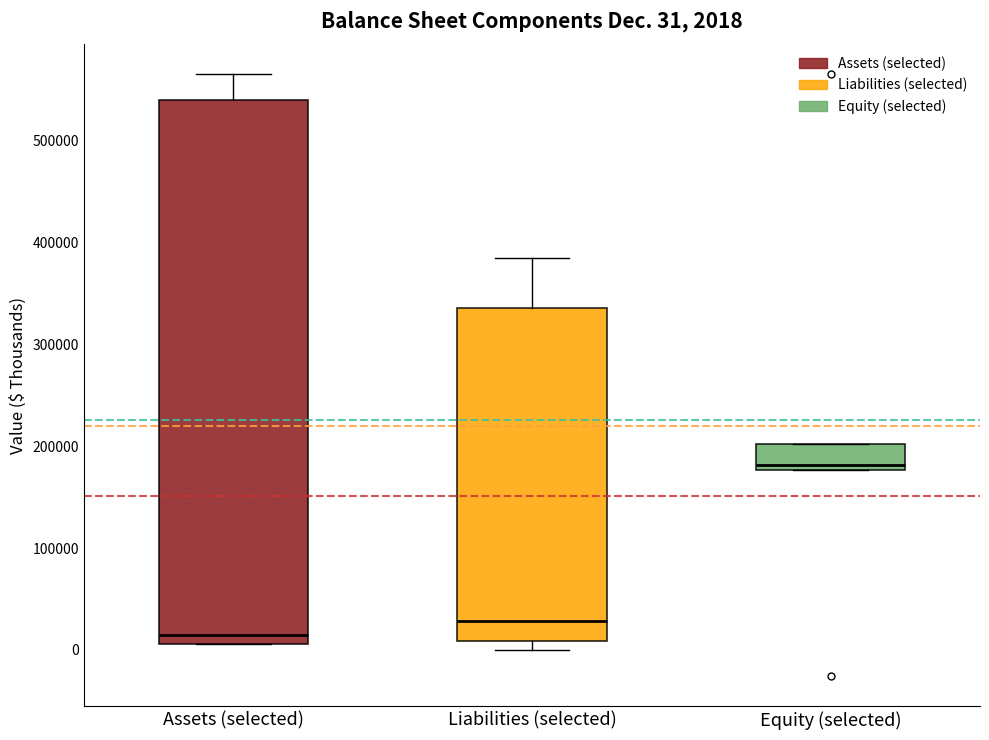

Which box is the tallest, from its lower edge to its upper edge?

Assets (selected)